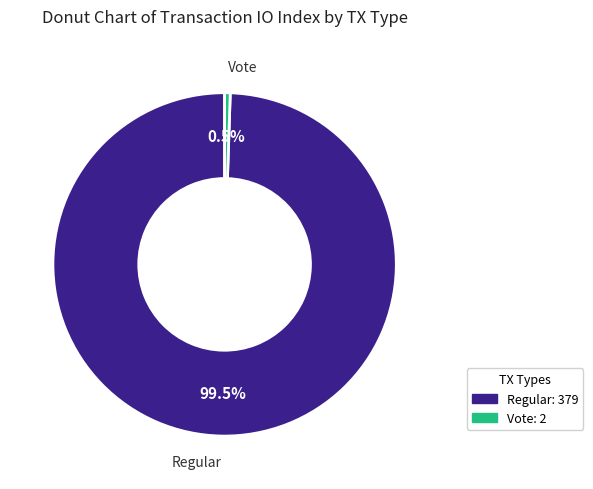

Does any single category account for the majority?

Yes